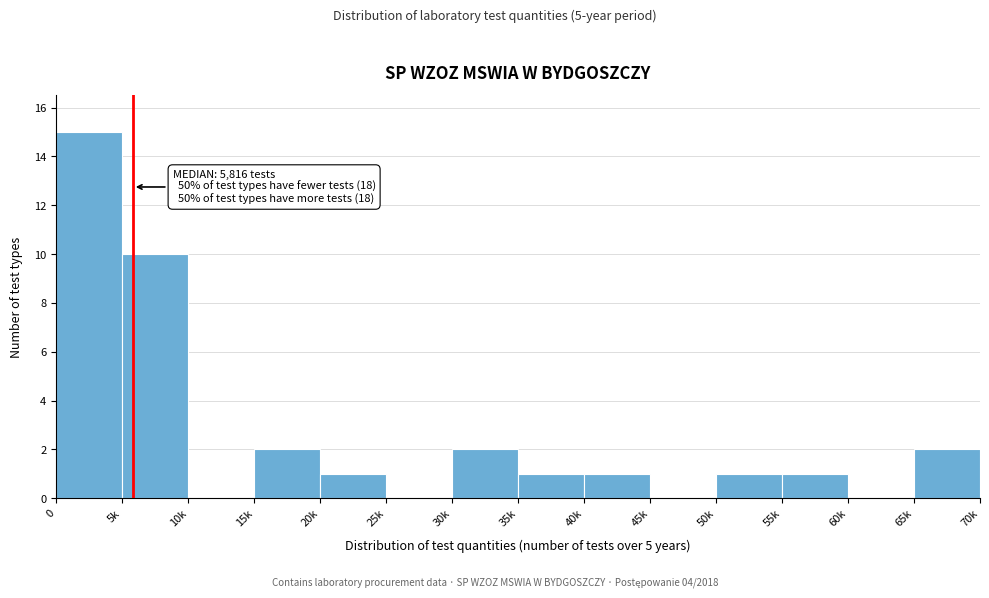

Reading right to left, extract all data points from this chart.

65k=2	60k=0	55k=1	50k=1	45k=0	40k=1	35k=1	30k=2	25k=0	20k=1	15k=2	10k=0	5k=10	0=15